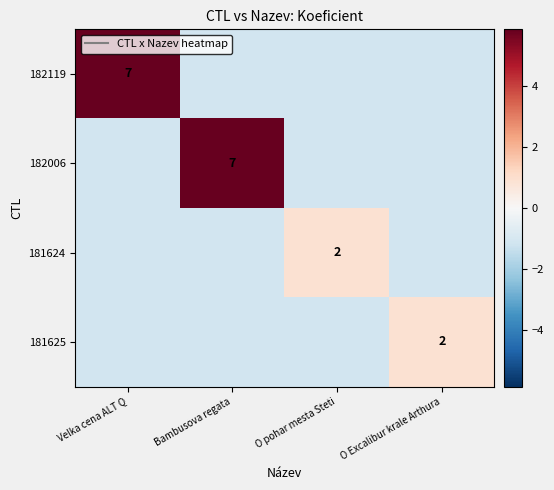

The 182006 series shows -1.1 at Velka cena ALT Q. True or false?

True